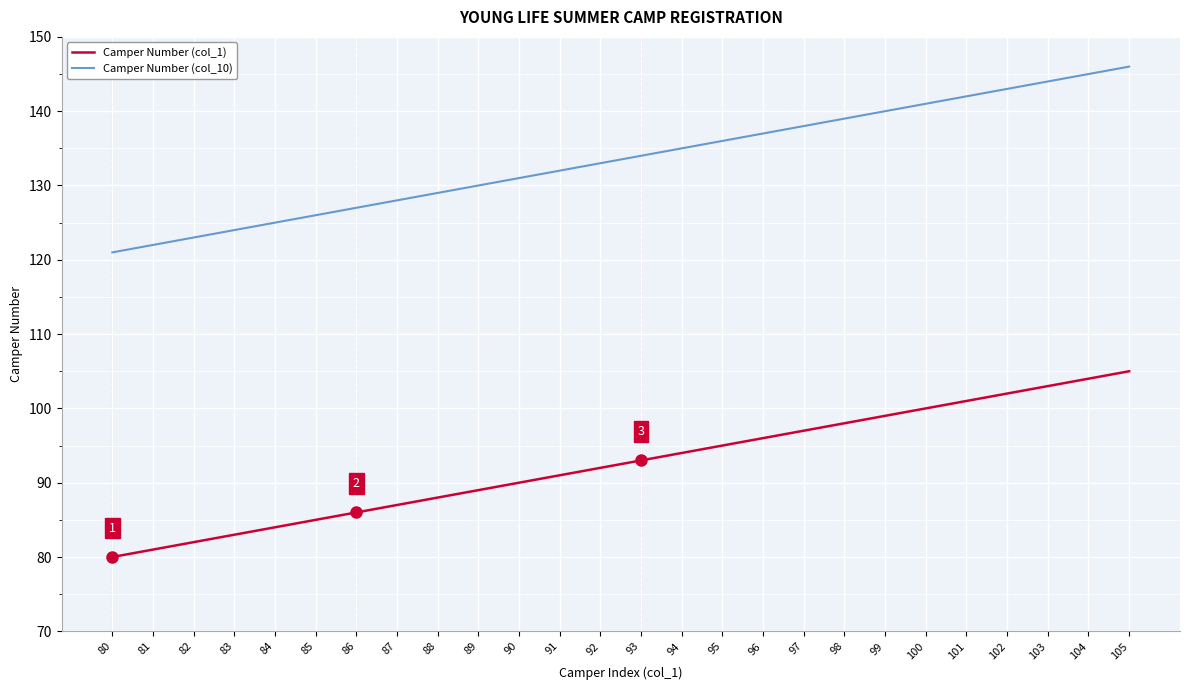

True or false: Camper Number (col_10) and Camper Number (col_1) intersect in this chart.

False